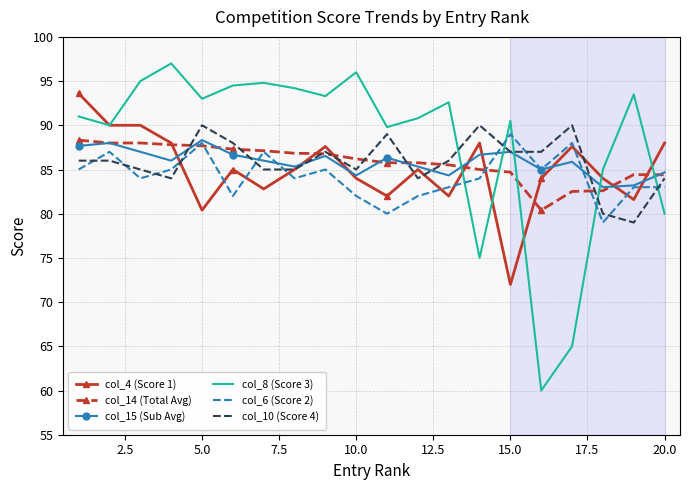

What is the greatest value displayed?

97.0